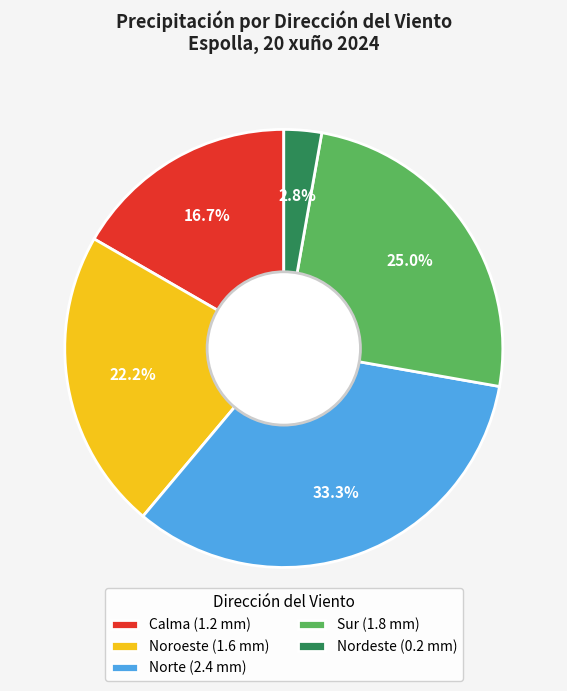

Between Calma (1.2 mm) and Sur (1.8 mm), which is larger?

Sur (1.8 mm)